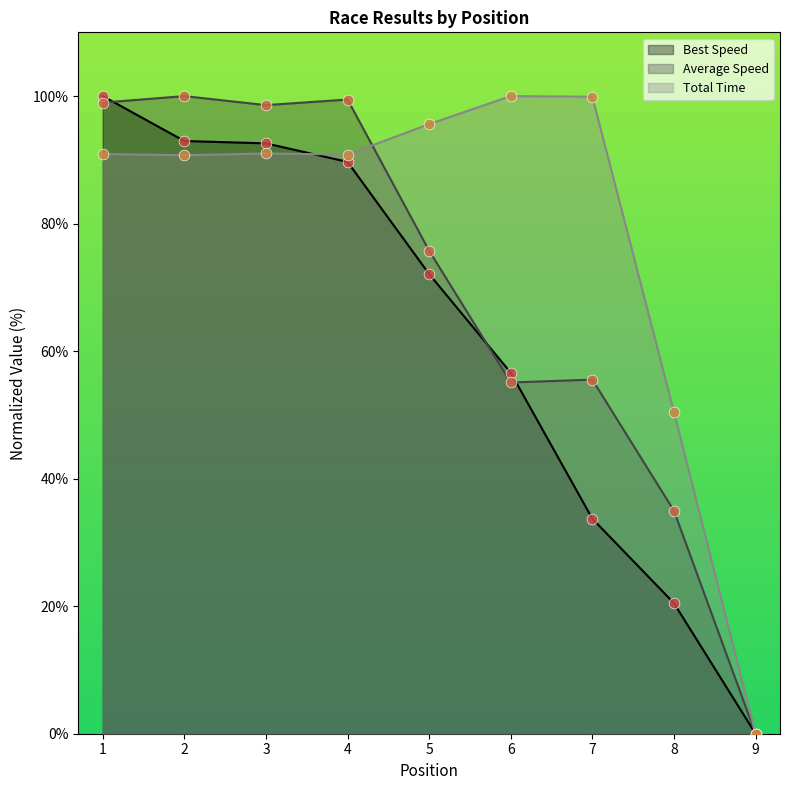

At how many categories does at least one series exceed 95?

7